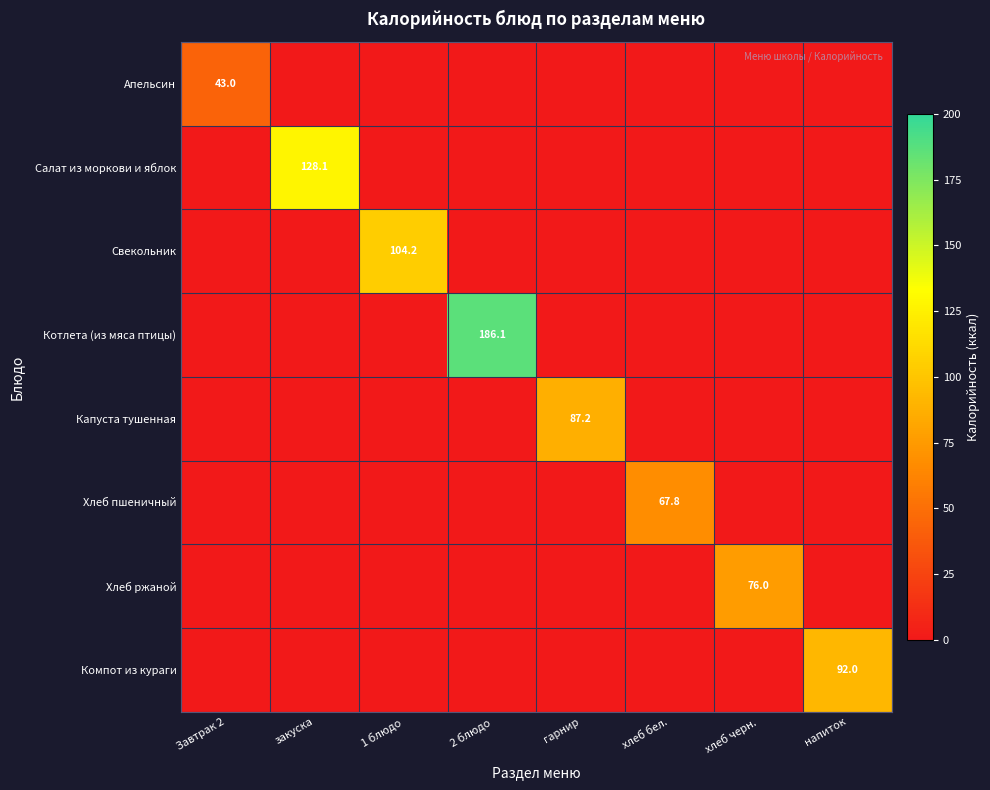

Is the value of Капуста тушенная at 2 блюдо greater than the value of Апельсин at 2 блюдо?

No